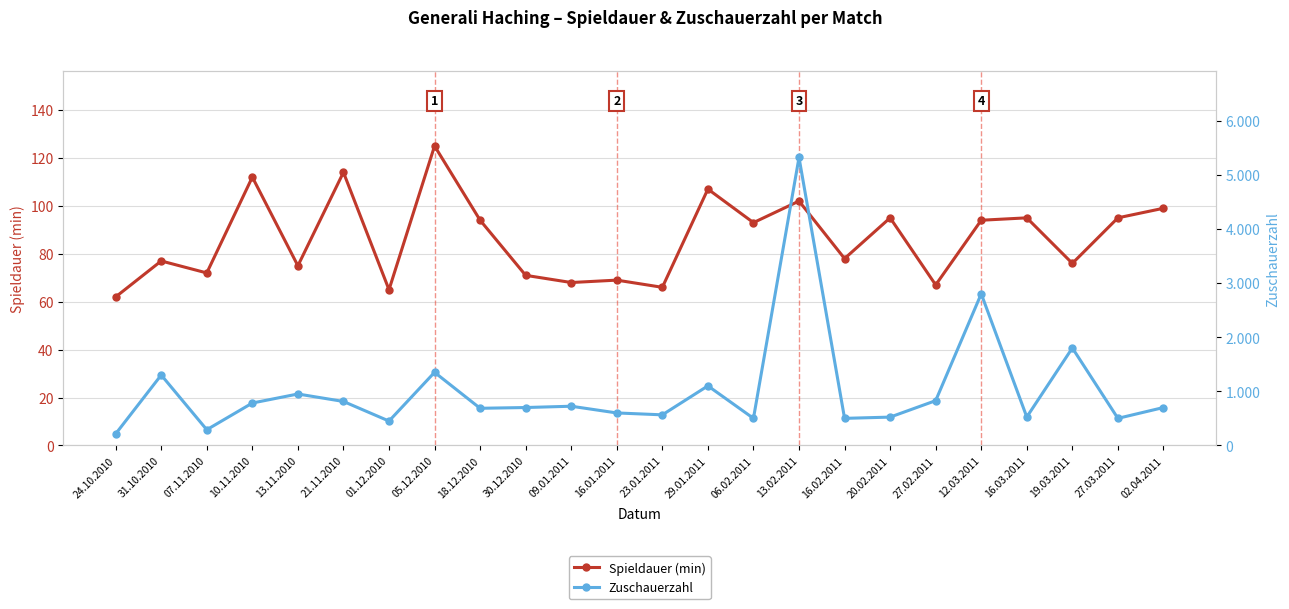

What is the label of the 12th point from the right?

23.01.2011